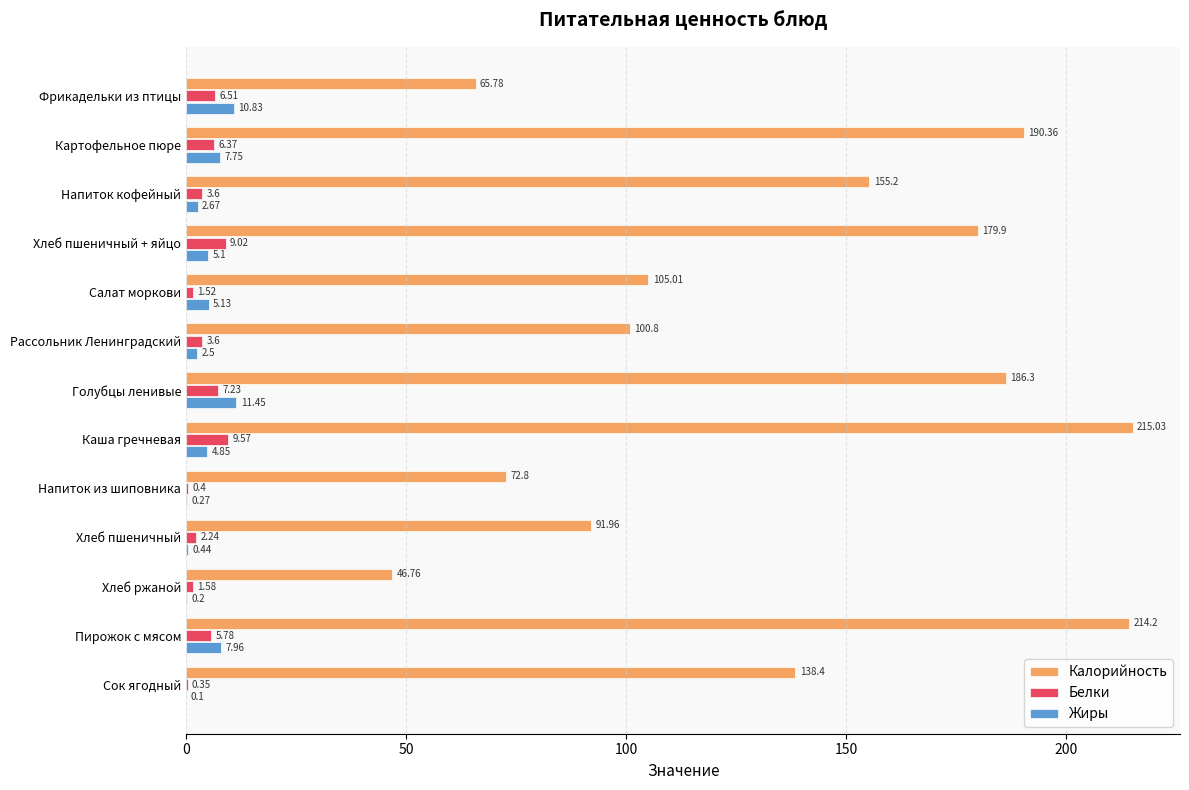

Where is Калорийность nearest to the value 130?

Сок ягодный